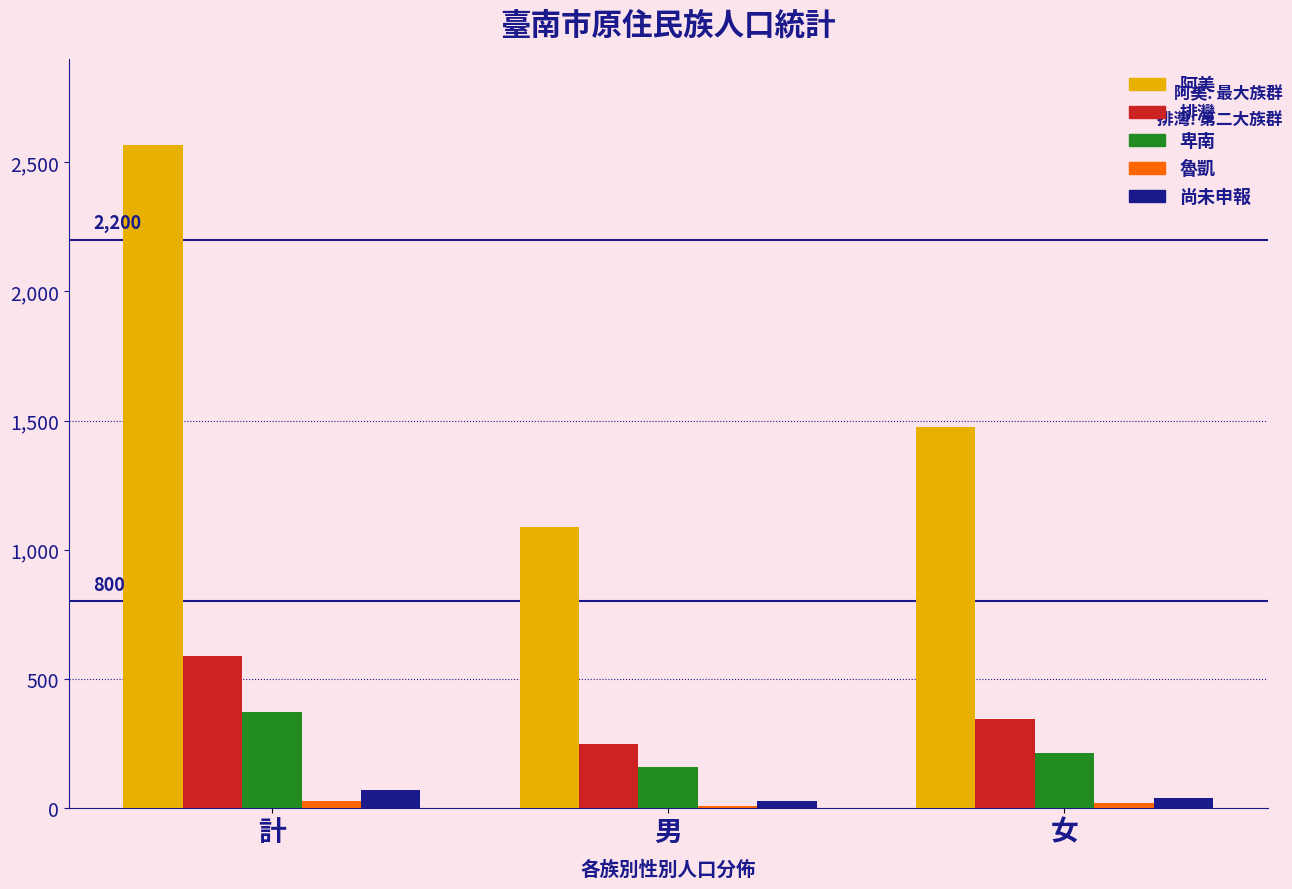

At which label does 排灣 first exceed 343?

計